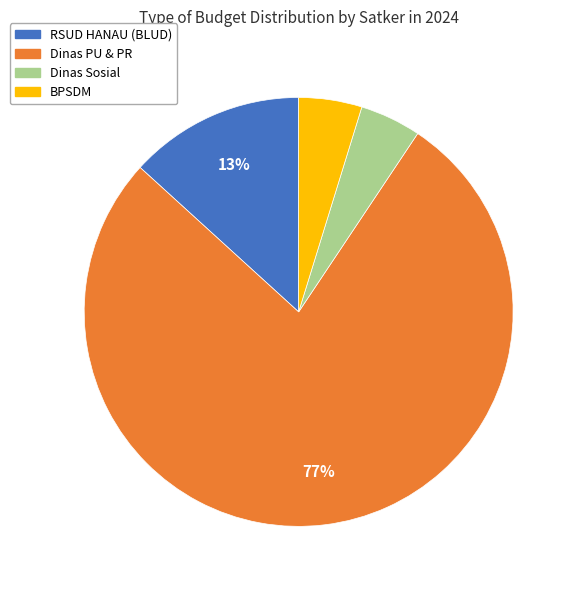

To the nearest percent, what is the average slice percentage?

25%